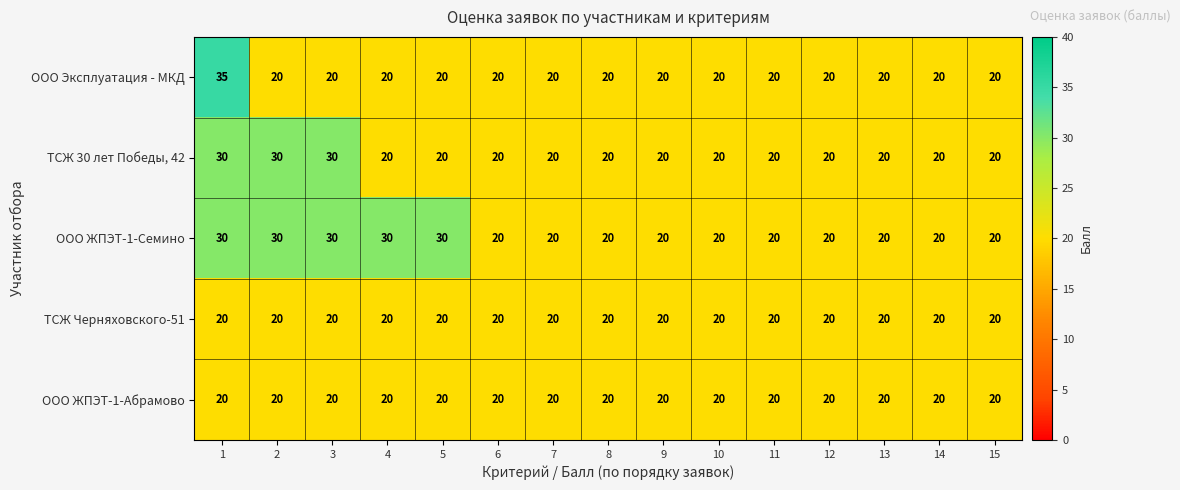

What is the difference between the ТСЖ 30 лет Победы, 42 values at 2 and 7?

10